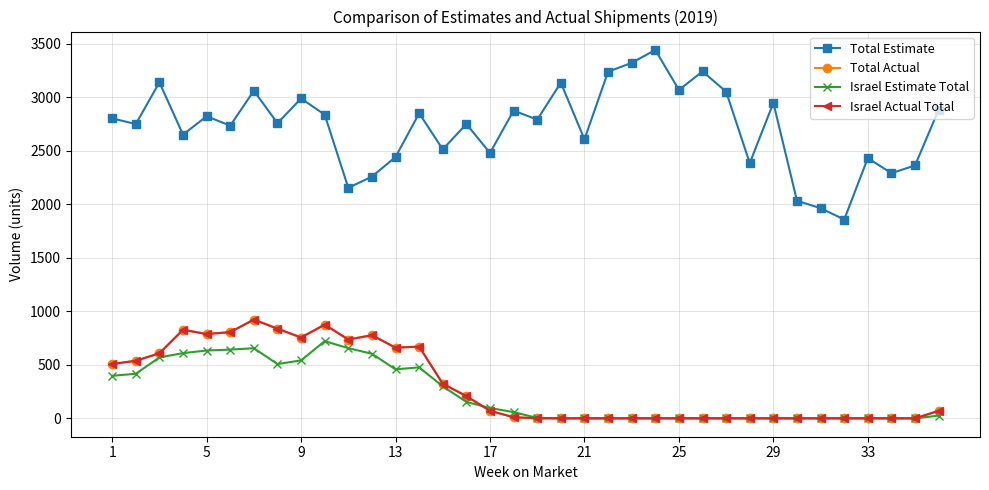

What is the difference between the maximum and minimum values in the Total Actual series?

922.5